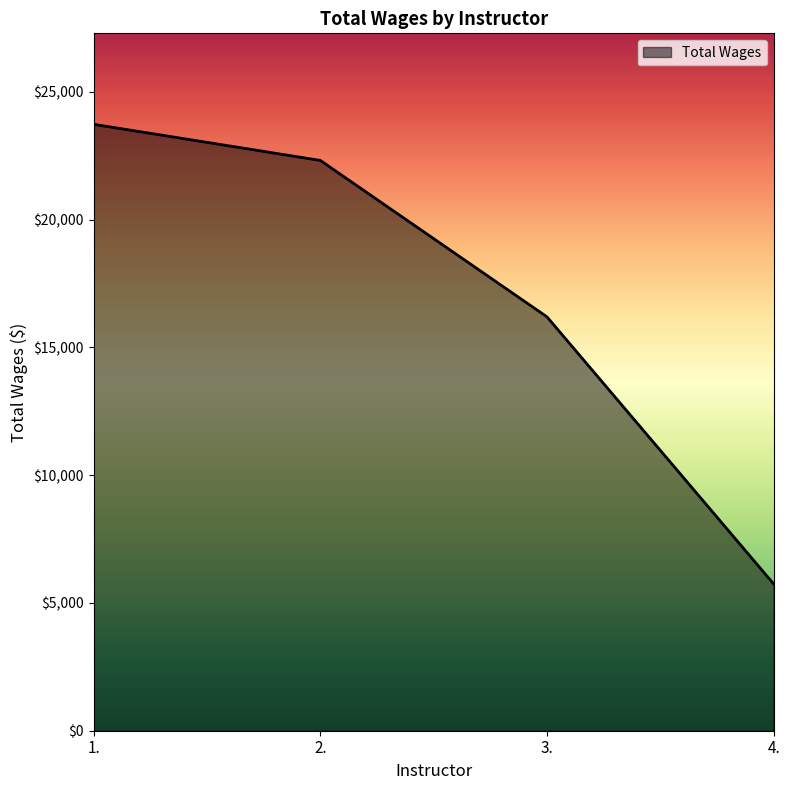

How many lines are shown in the chart?

1